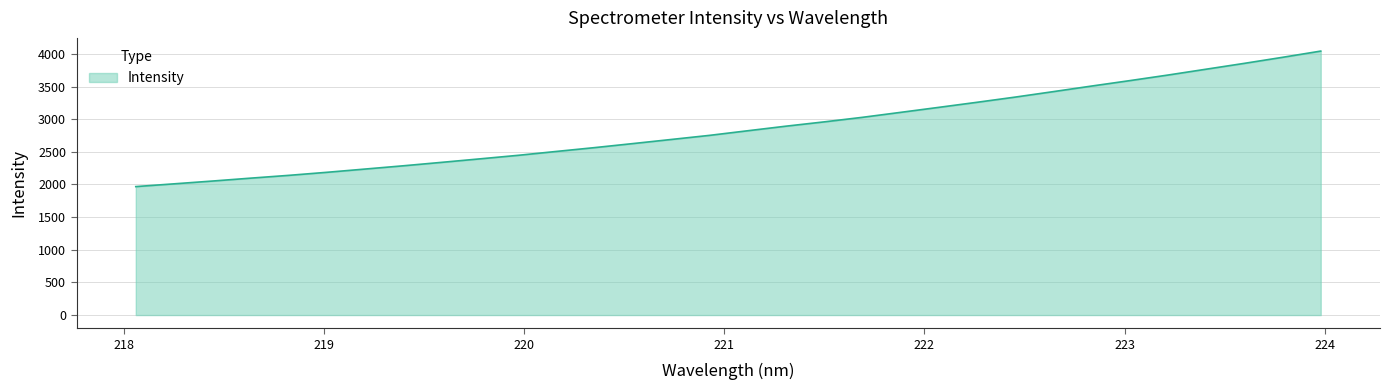

What is the difference between the maximum and minimum values?

2075.2